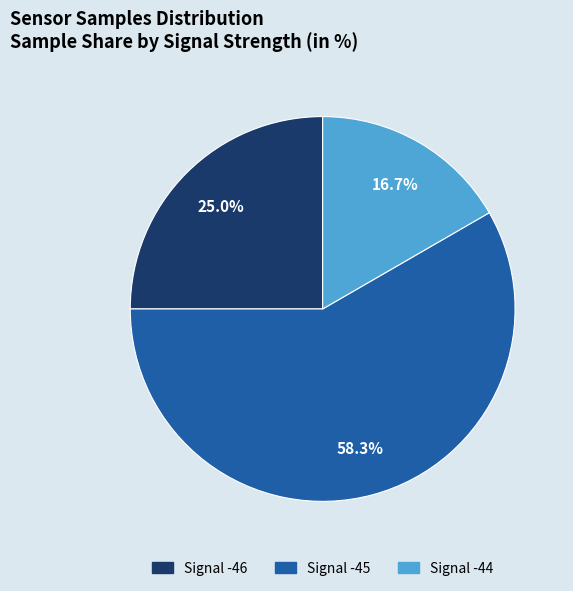

To the nearest percent, what is the average slice percentage?

33%